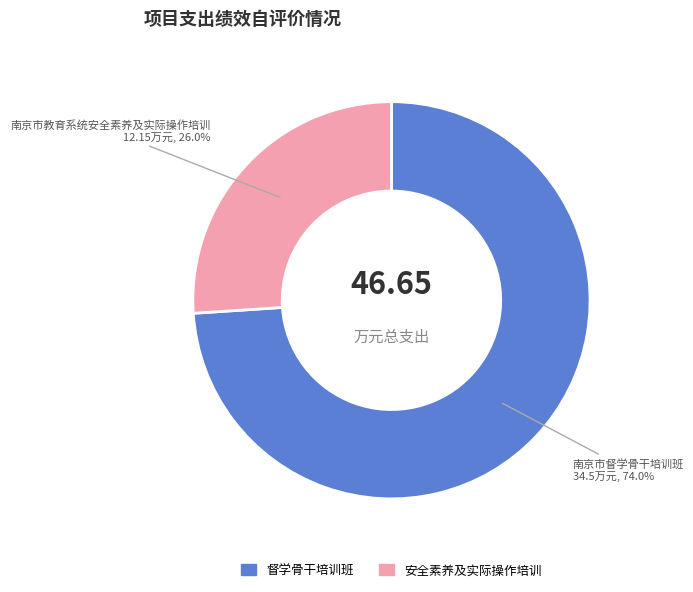

Is there a majority slice in this chart?

Yes